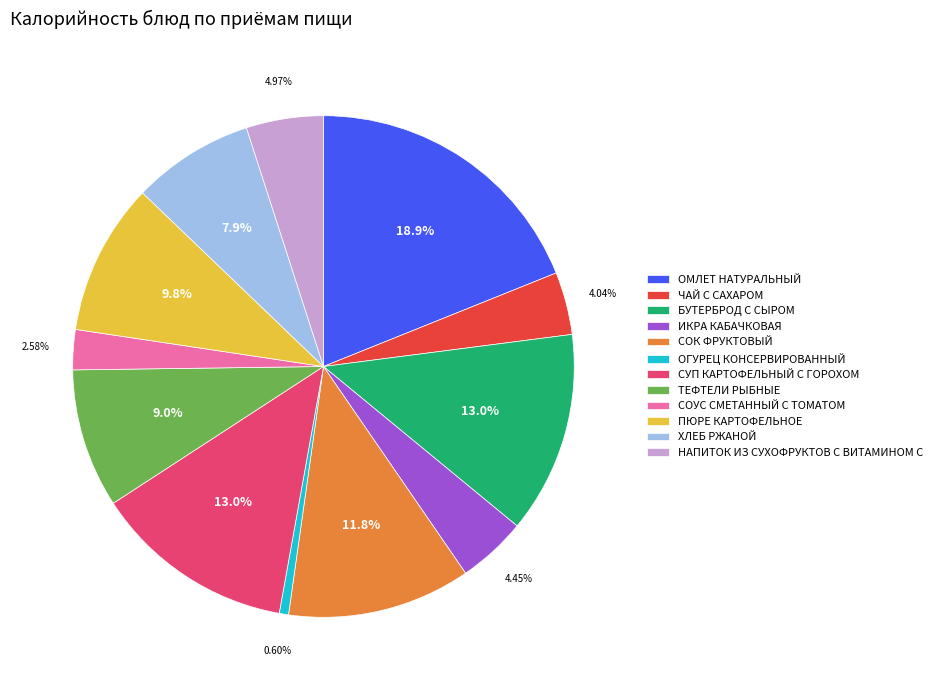

The СОУС СМЕТАННЫЙ С ТОМАТОМ slice represents 12% of the pie. True or false?

False